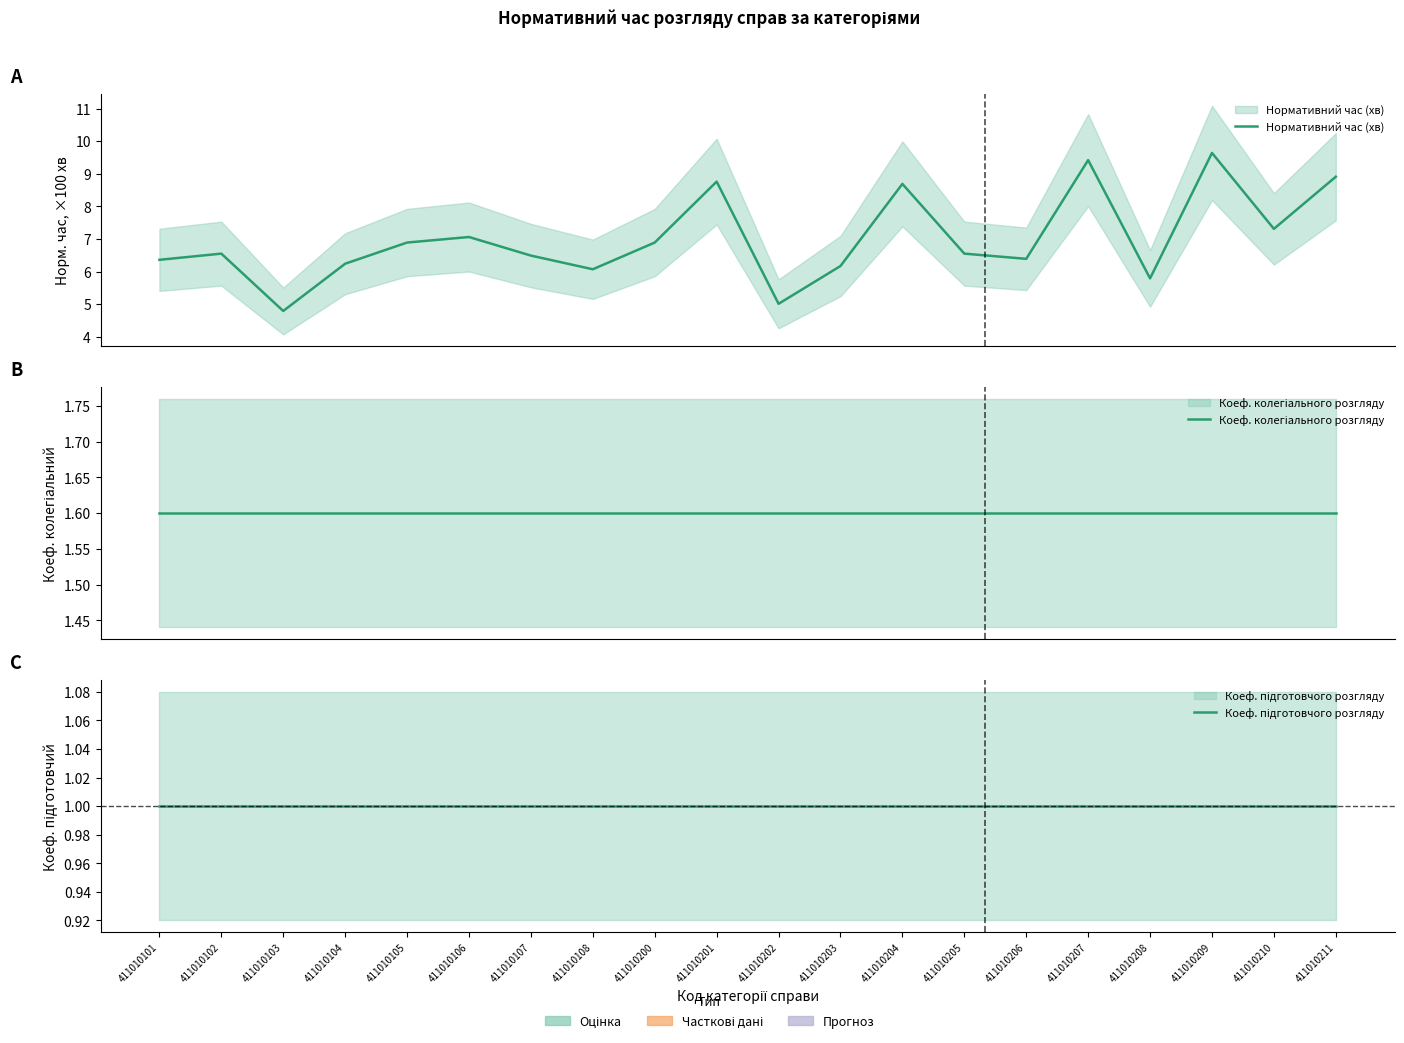

True or false: Коеф. колегіального розгляду and Нормативний час (хв) intersect in this chart.

False